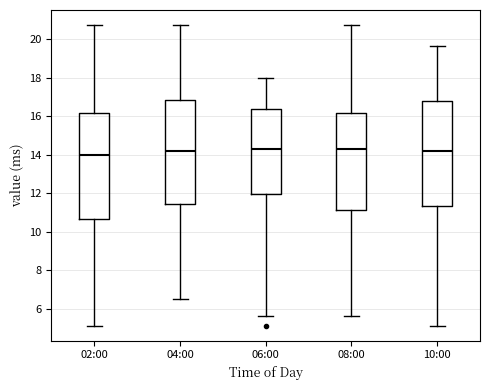

Reading left to right, transcribe this box plot: for each box, give where its median line is, the range the box spans, and where its two whiskers end, as read against the y-axis. The values are not printed on the chart, so give them approximately, as read against the axis.

02:00: median 14.0, box 10.6 to 16.2, whiskers 5.2 to 20.8
04:00: median 14.2, box 11.4 to 16.8, whiskers 6.6 to 20.8
06:00: median 14.4, box 12.0 to 16.4, whiskers 5.6 to 18.0
08:00: median 14.2, box 11.2 to 16.2, whiskers 5.6 to 20.8
10:00: median 14.2, box 11.4 to 16.8, whiskers 5.2 to 19.6